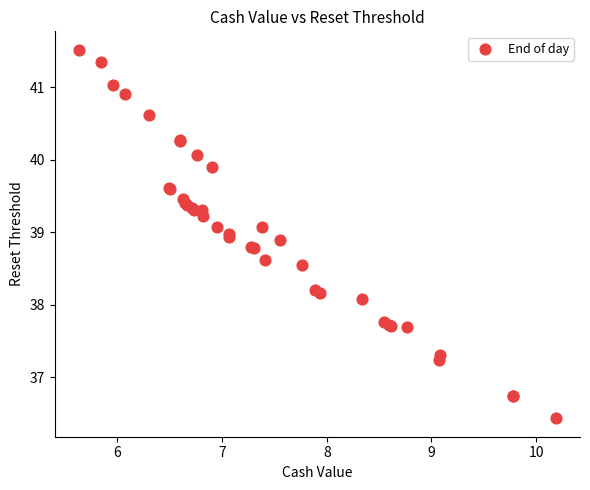

What Y value in the scatter plot is closest to 38?

38.1